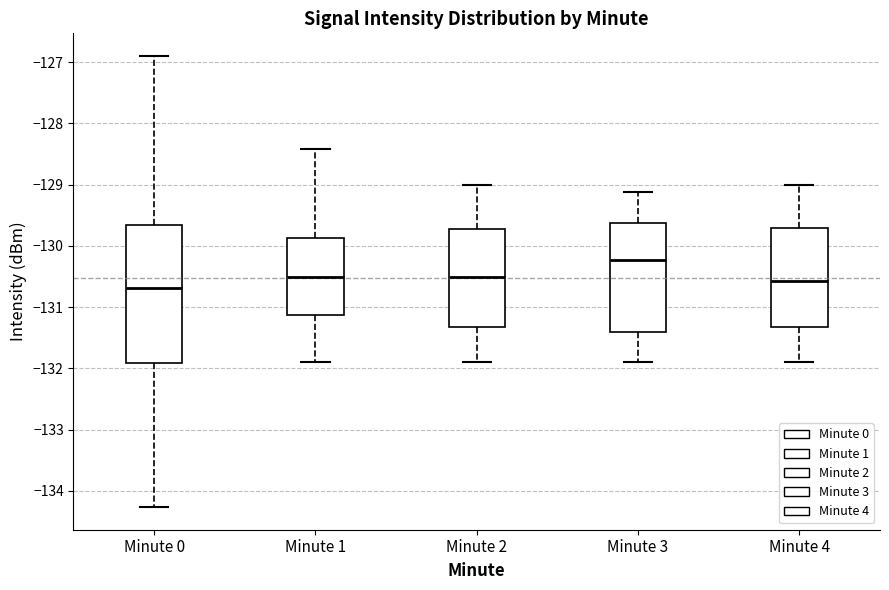

Which box is the tallest, from its lower edge to its upper edge?

Minute 0